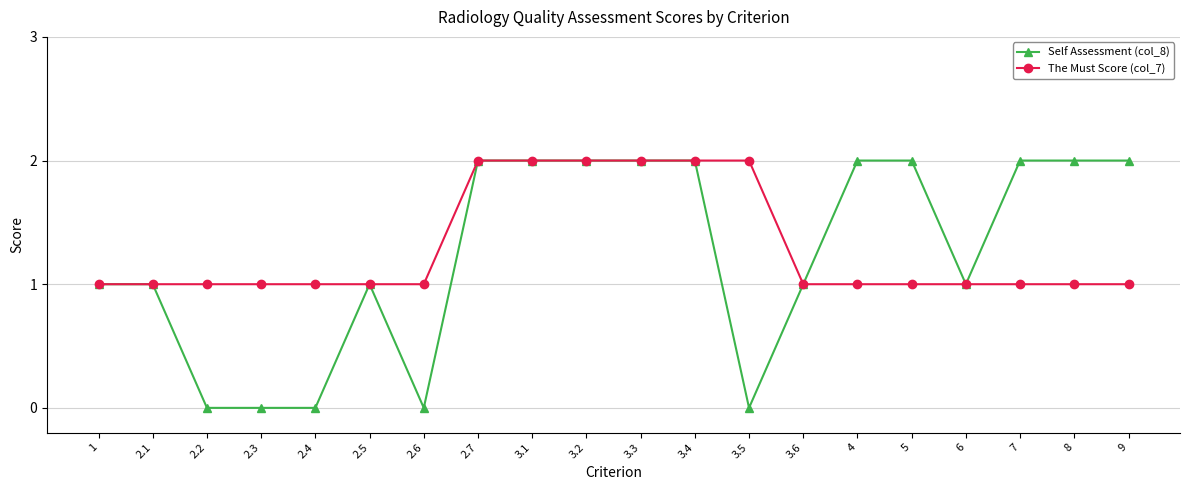

Which series has the largest range (max minus min)?

Self Assessment (col_8)